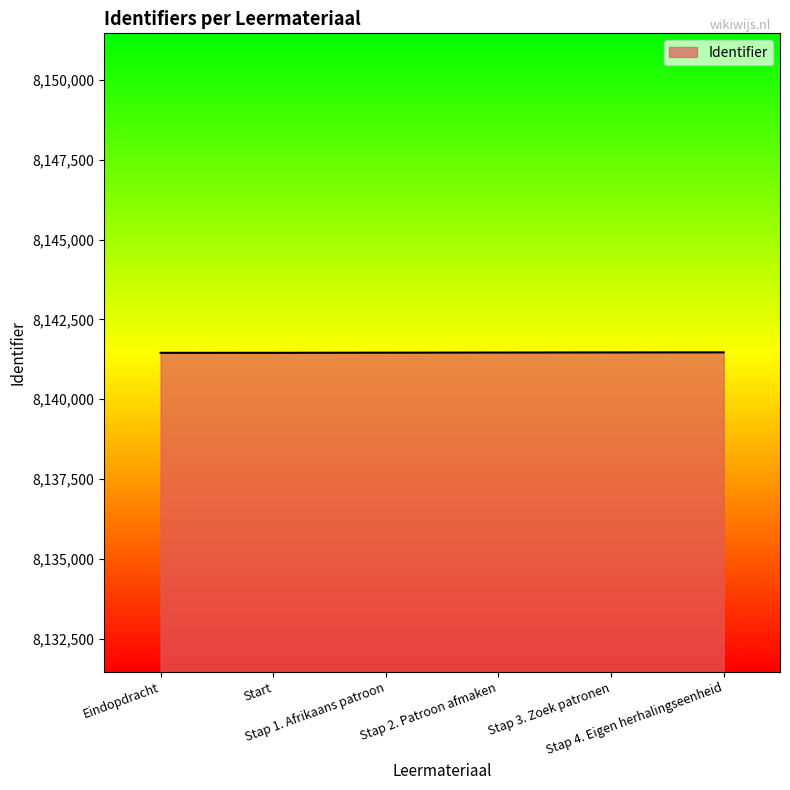

What is the maximum value shown in the chart?

8141470